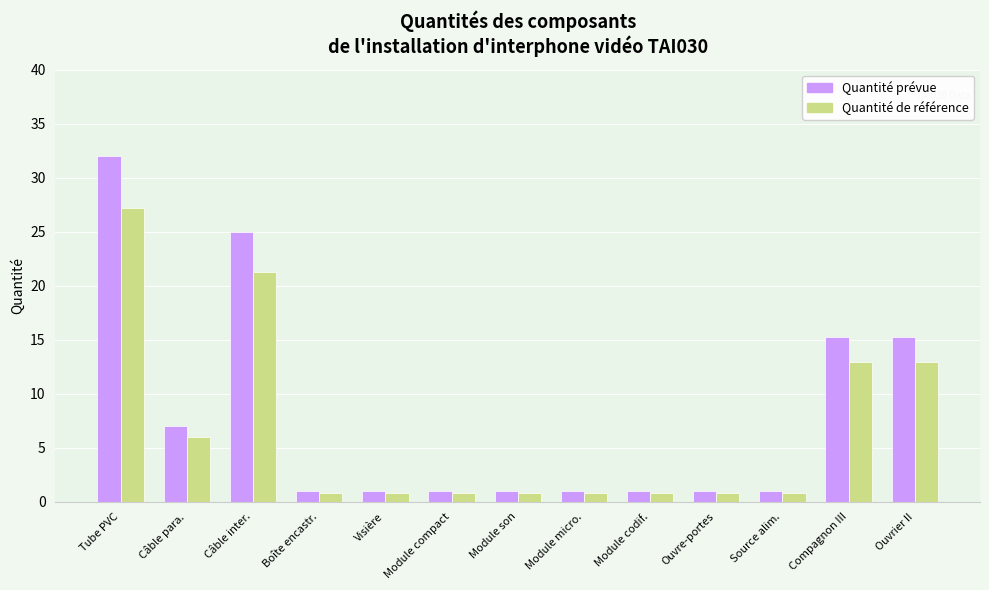

Does the chart contain any negative values?

No